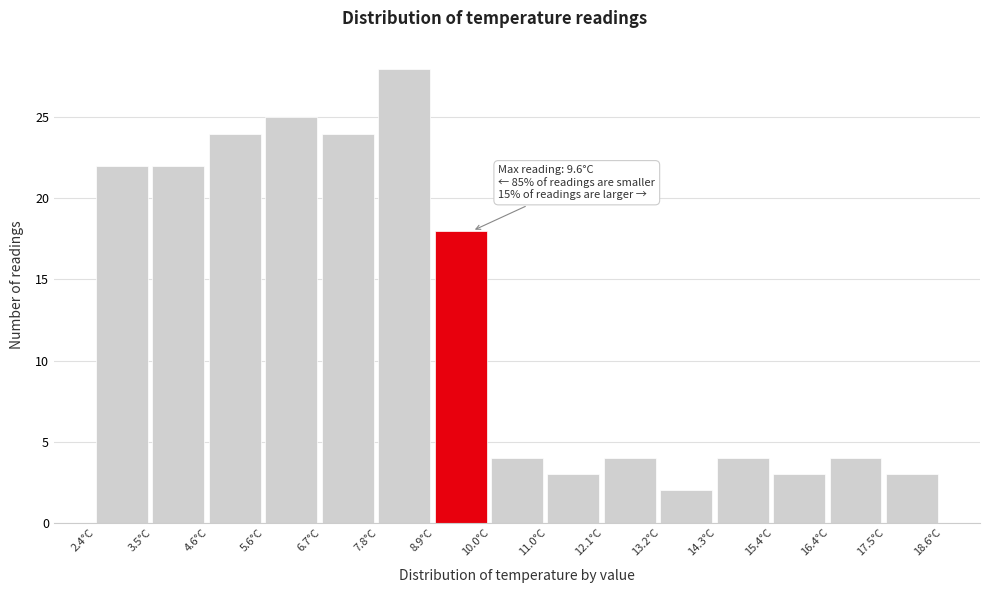

Which range on the x-axis has the tallest bar?

7.80 to 8.88